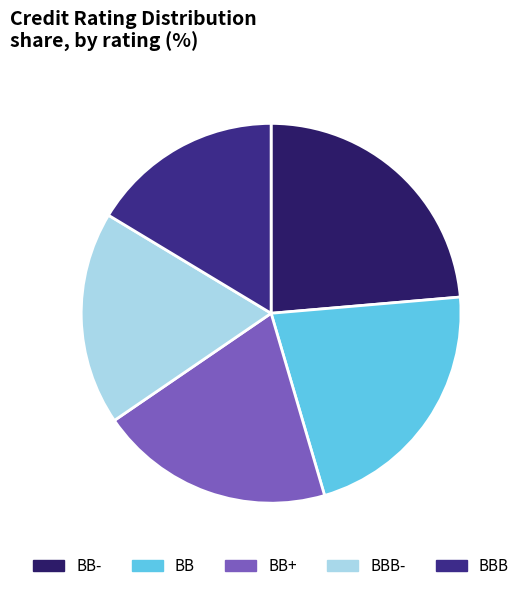

Rank the categories by value from highest to lowest.

BB-, BB, BB+, BBB-, BBB